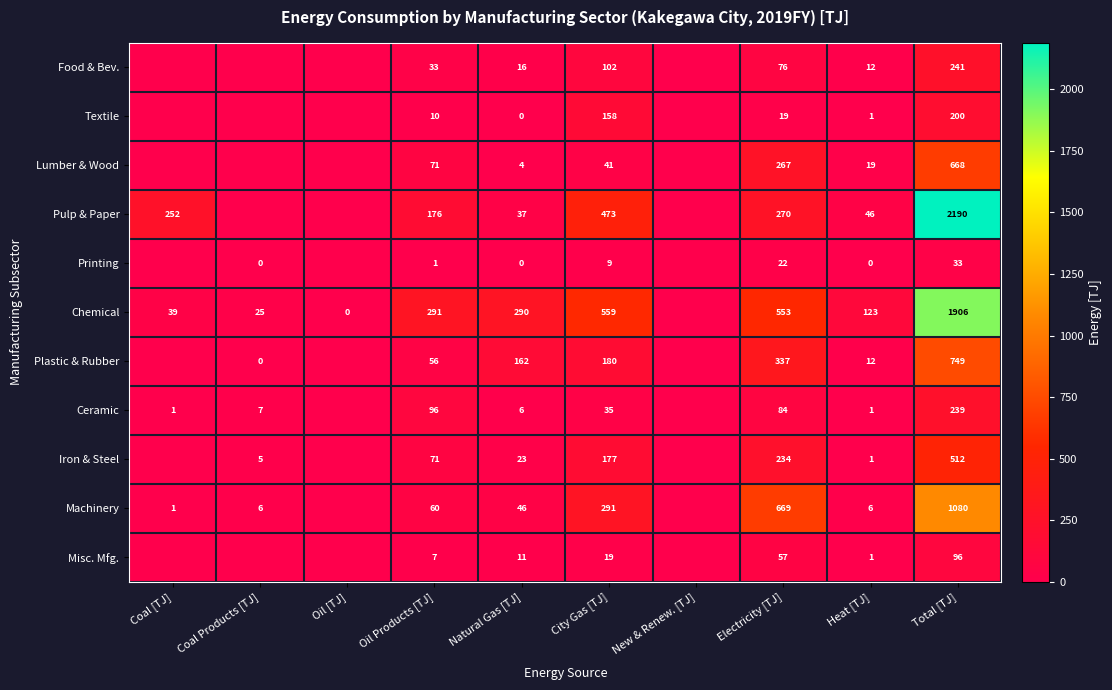

What is the difference between the highest and lowest values at Electricity [TJ]?

650